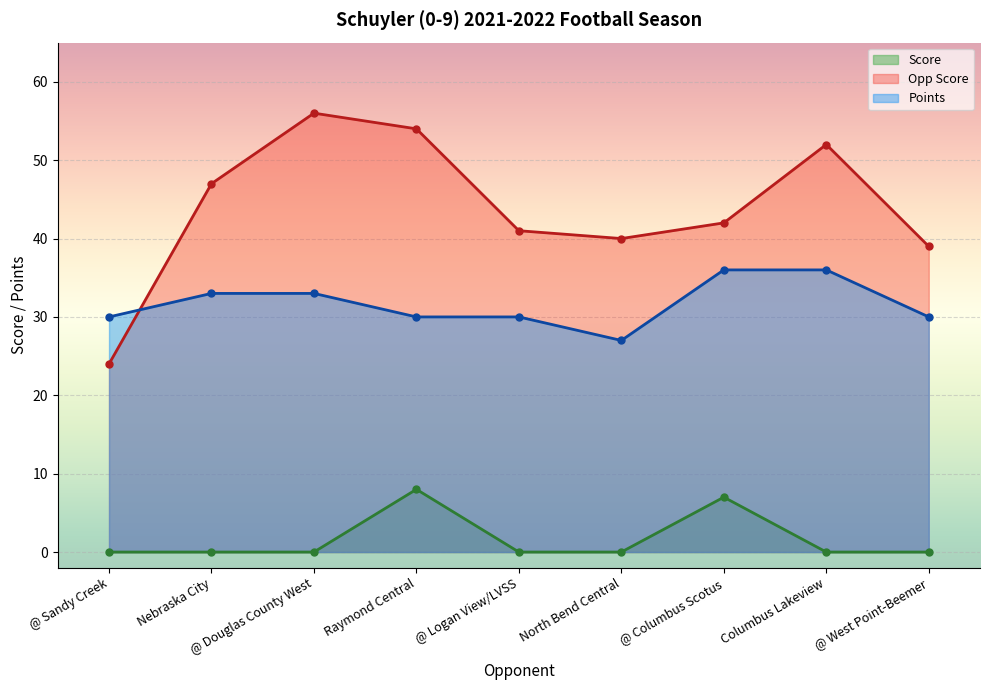

After their last crossing, which series has the higher values: Points or Opp Score?

Opp Score